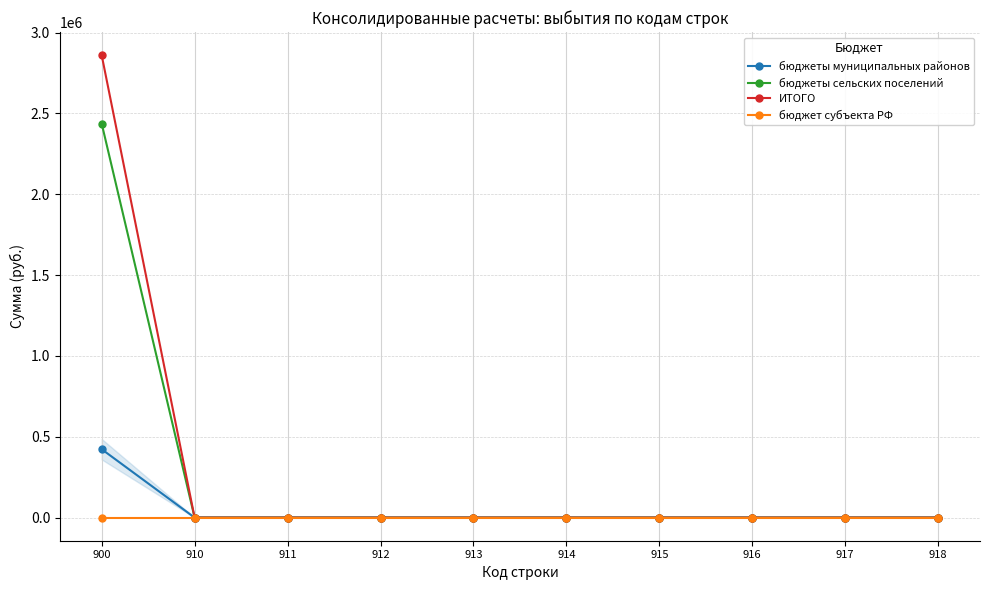

What is the sum of all ИТОГО values?

2859856.1